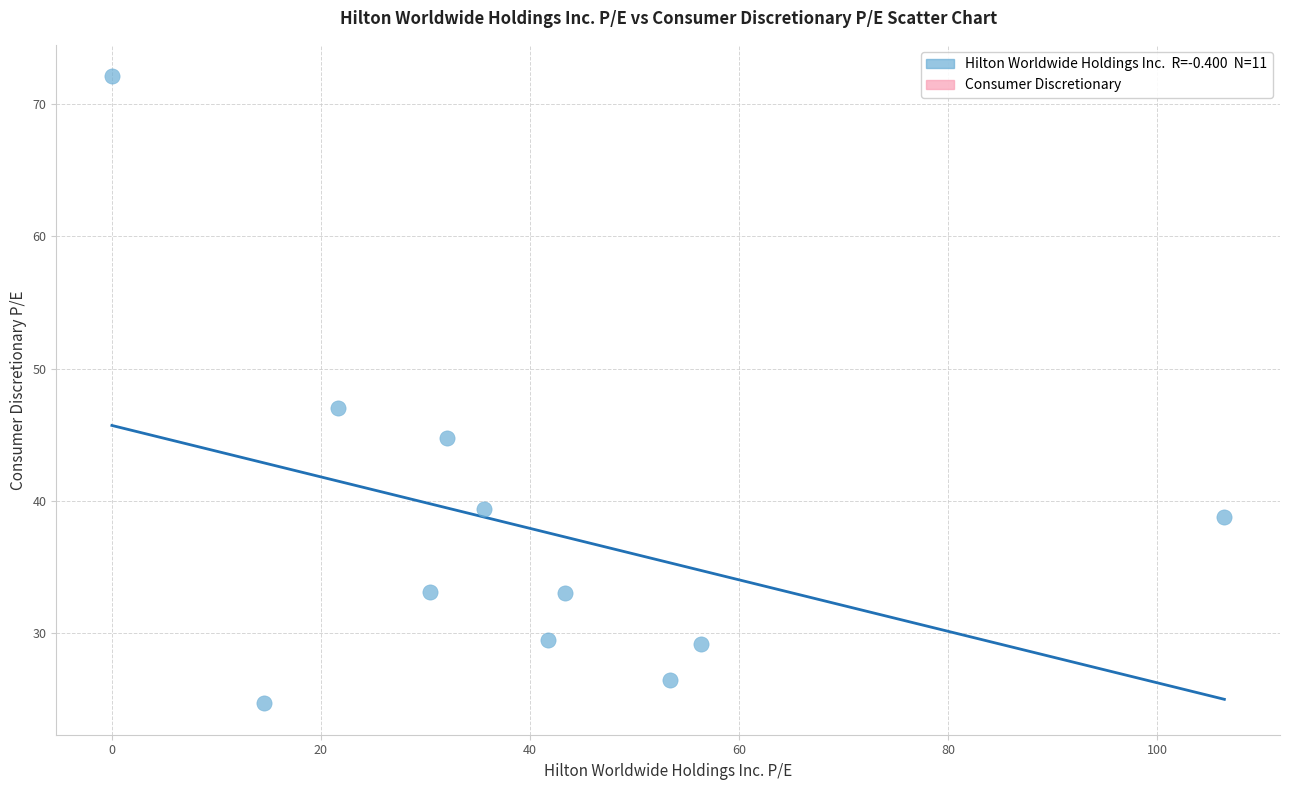

What Y value in the scatter plot is closest to 48?

47.0